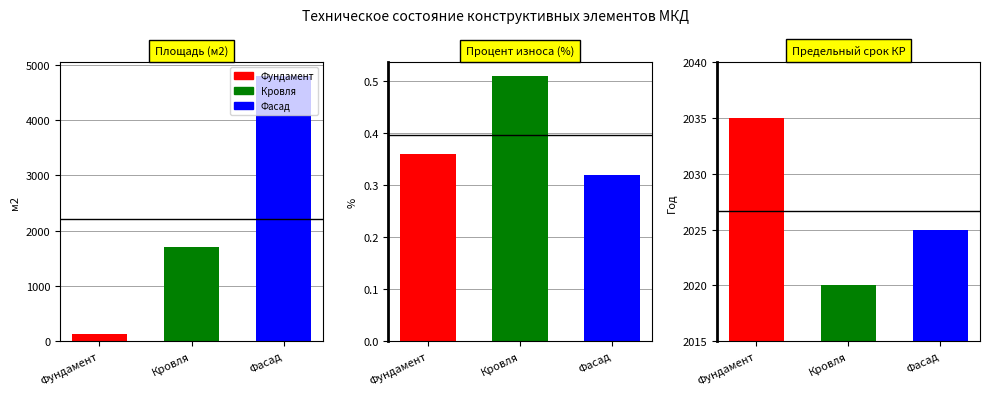

Between Кровля and Фасад, which series saw the biggest shift?

Площадь (м2)